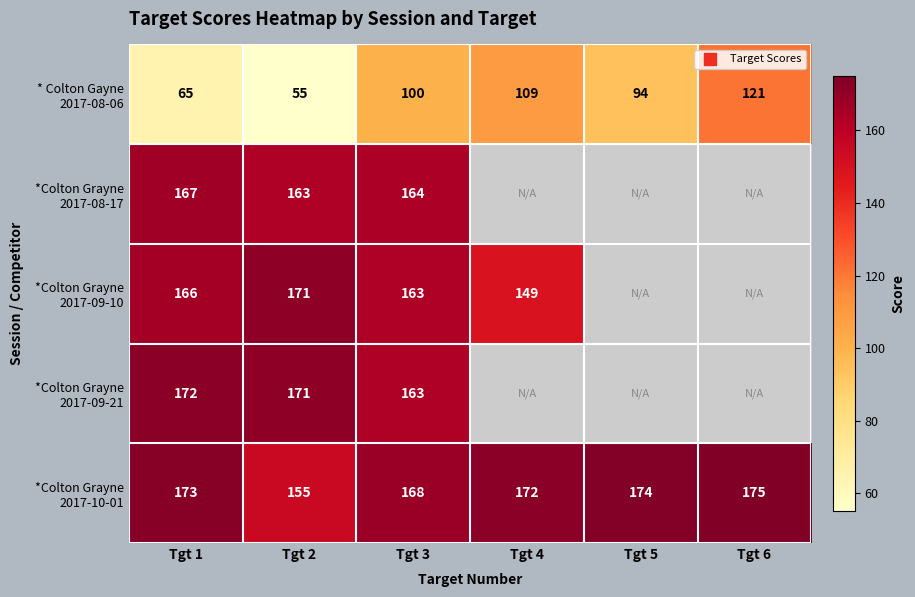

What is the difference between the highest and lowest values at Tgt 1?

108